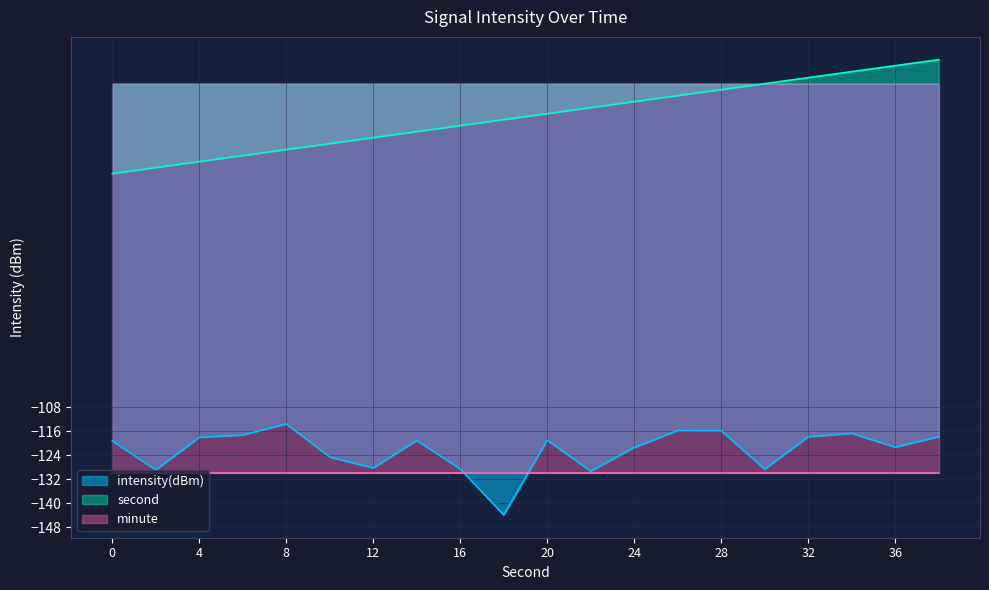

What is the highest value of the second series?

8.0